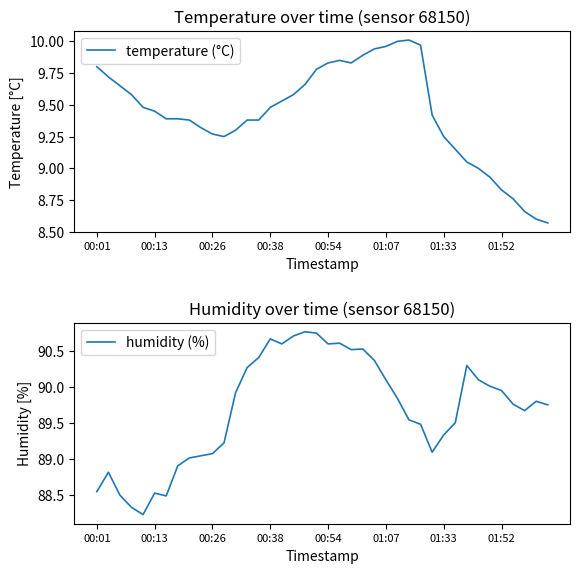

Reading left to right, list all the values displayed in this chart.

temperature (°C): 9.8	9.7	9.7	9.6	9.5	9.4	9.4	9.4	9.4	9.3	9.3	9.2	9.3	9.4	9.4	9.5	9.5	9.6	9.7	9.8	9.8	9.8	9.8	9.9	9.9	10.0	10.0	10.0	10.0	9.4	9.2	9.2	9.1	9.0	8.9	8.8	8.8	8.7	8.6	8.6
humidity (%): 88.5	88.8	88.5	88.3	88.2	88.5	88.5	88.9	89.0	89.0	89.1	89.2	89.9	90.3	90.4	90.7	90.6	90.7	90.8	90.8	90.6	90.6	90.5	90.5	90.4	90.1	89.8	89.5	89.5	89.1	89.3	89.5	90.3	90.1	90.0	90.0	89.8	89.7	89.8	89.8